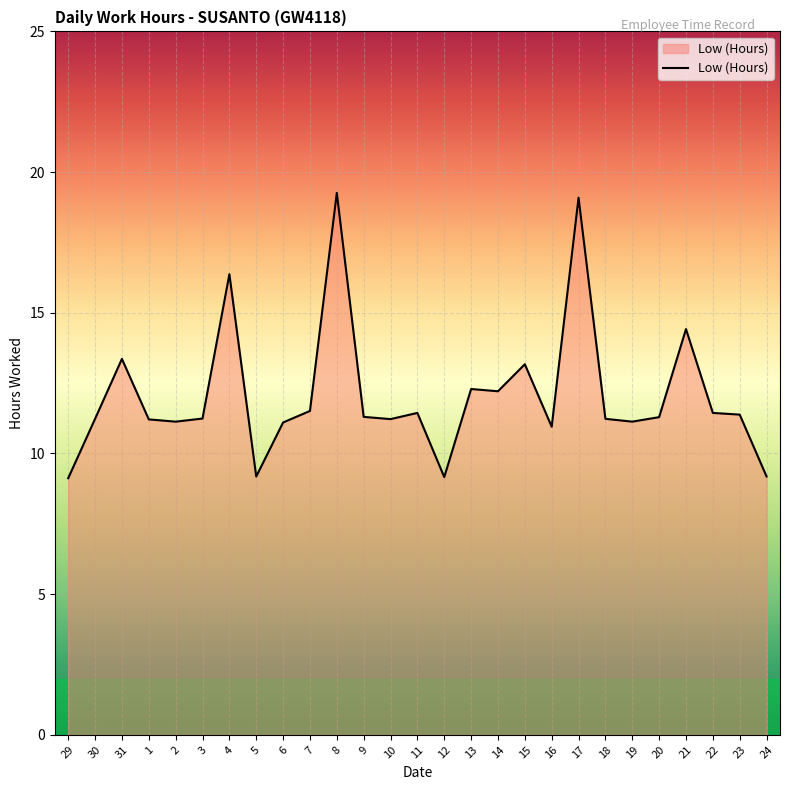

What is the ratio of the value at 14 to the value at 9?

1.1